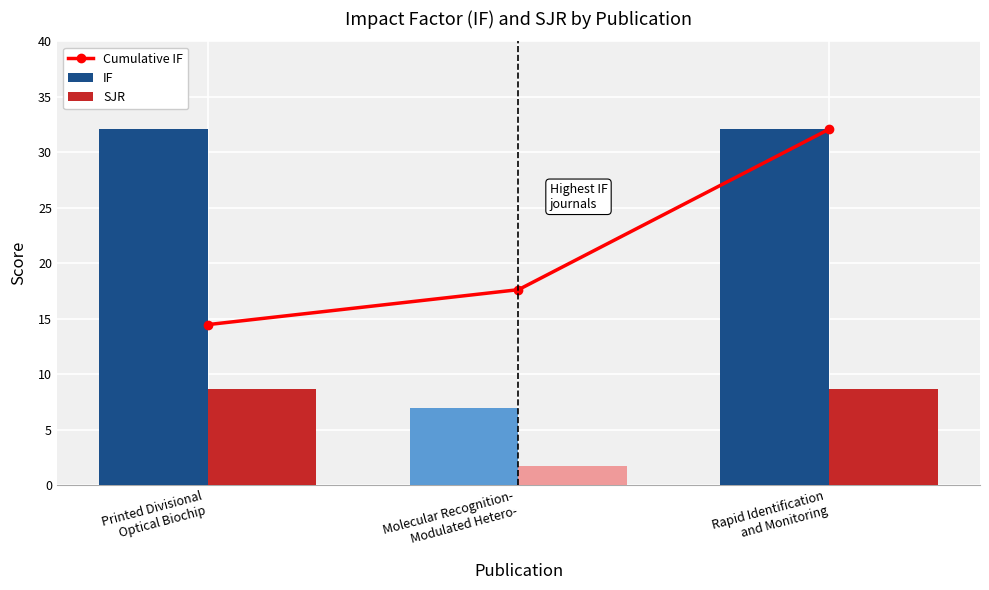

What is the difference between the second highest and minimum values in the SJR series?

6.9